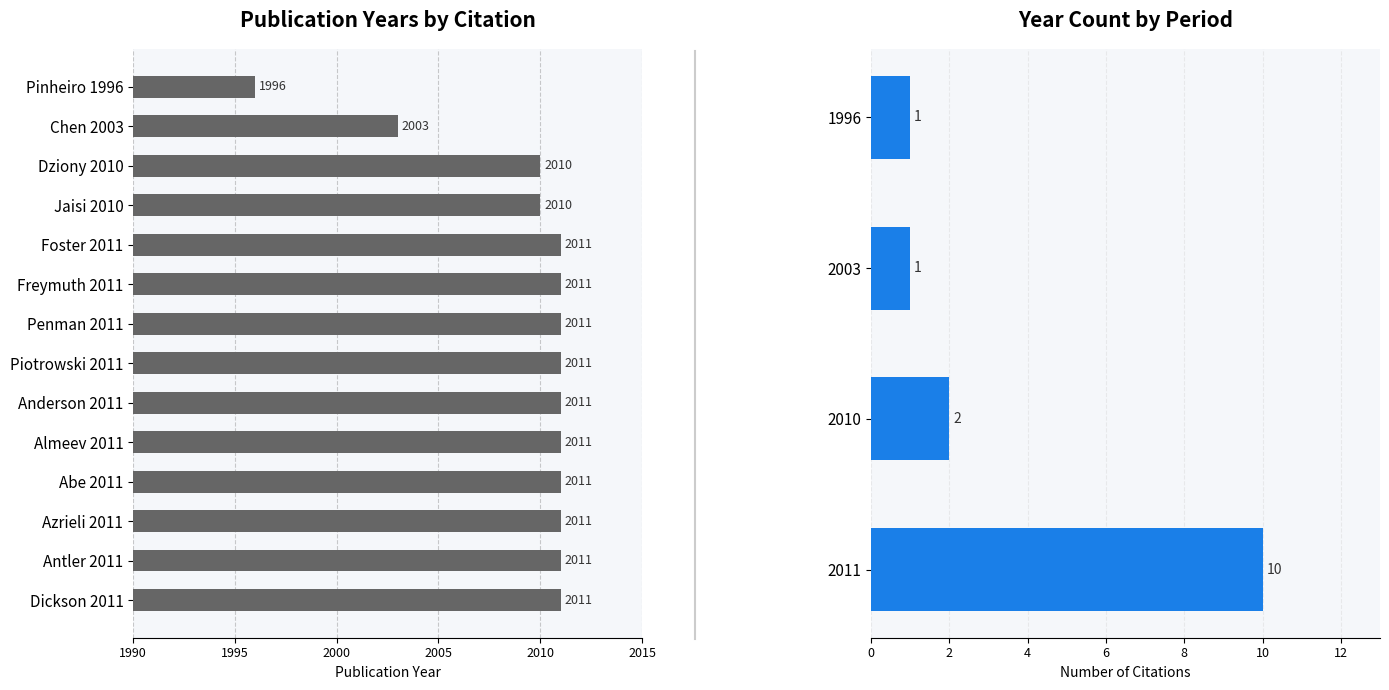

True or false: the data shows 2011 at Anderson 2011.

True